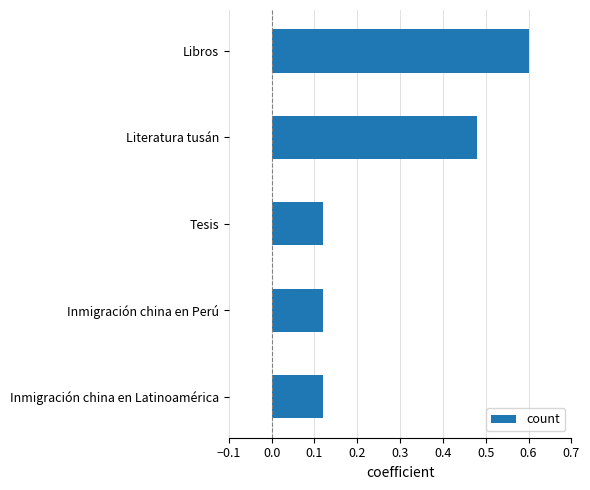

The chart shows a value of 0.3 at Literatura tusán. True or false?

False